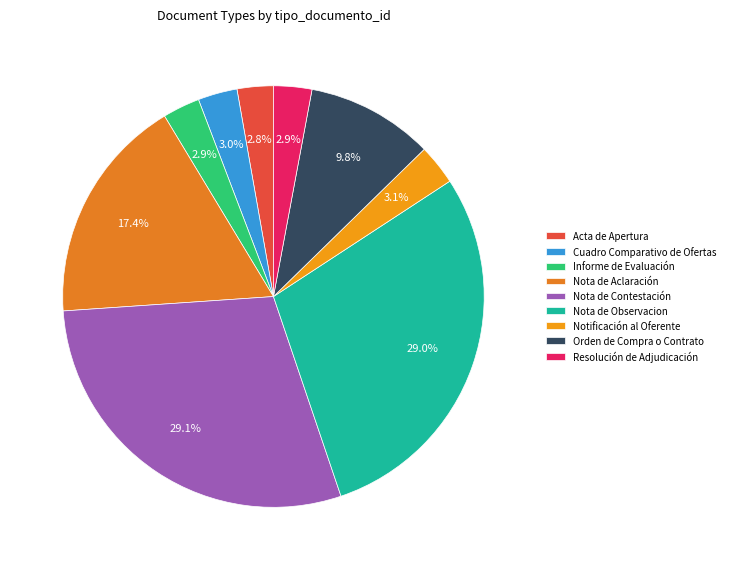

What percentage is NOT represented by Resolución de Adjudicación?

97.1%